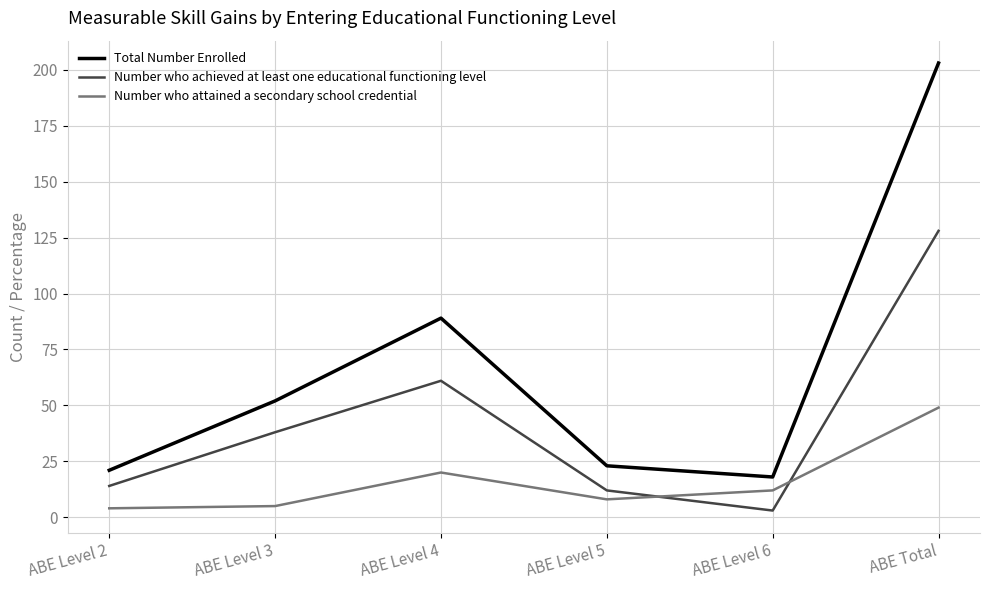

True or false: Number who achieved at least one educational functioning level and Total Number Enrolled intersect in this chart.

False